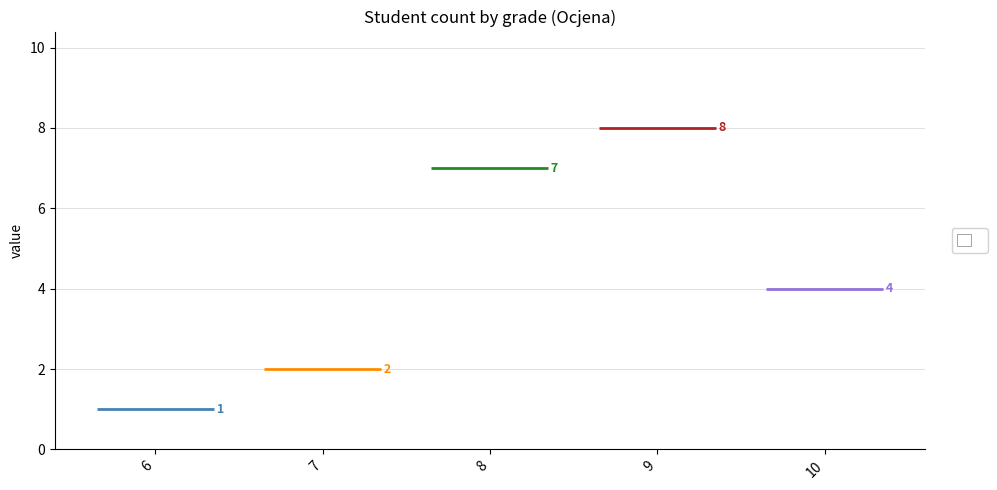

What is the value of the 5th bar from the left?

4